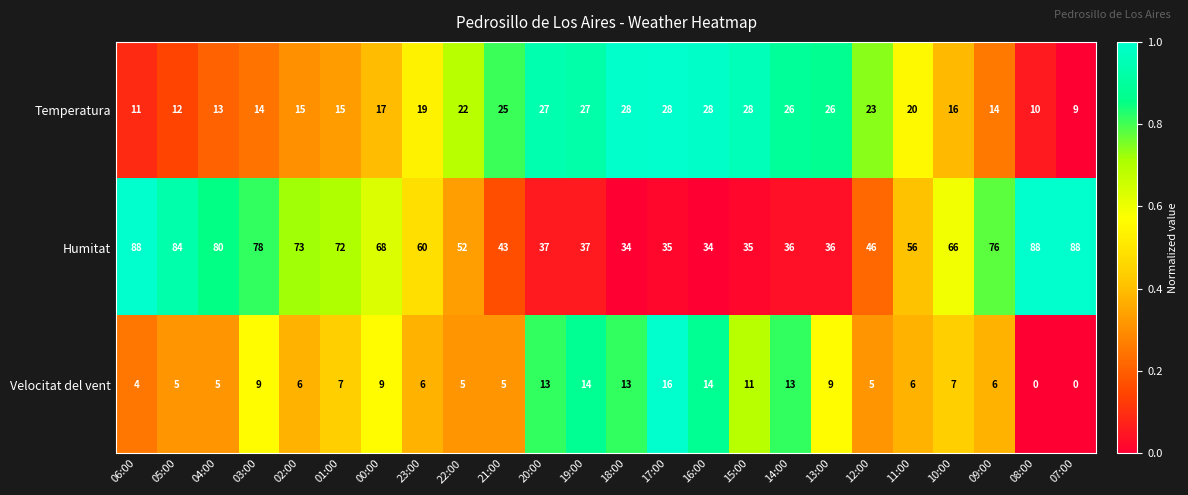

What is the sum of all Humitat values?

1402